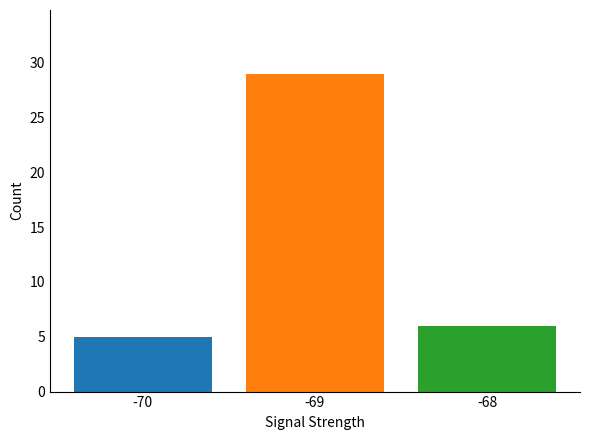

What is the average value?

13